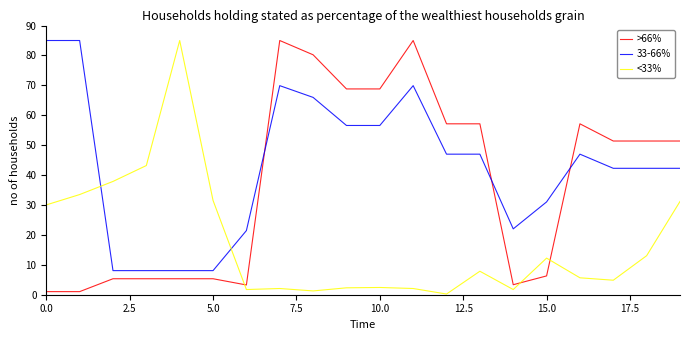

Rank the series by their average value, from lowest to highest.

<33%, >66%, 33-66%